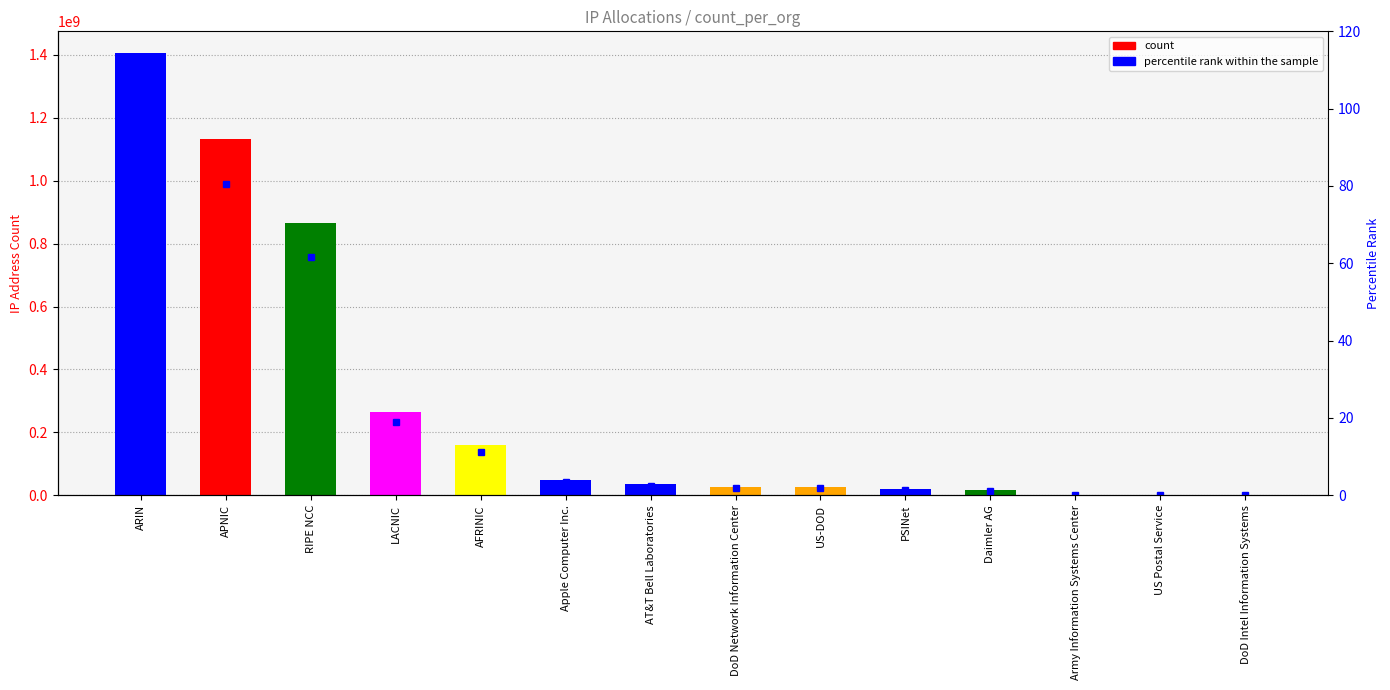

Rank the categories by count value from lowest to highest.

DoD Intel Information Systems, US Postal Service, Army Information Systems Center, Daimler AG, PSINet, US-DOD, DoD Network Information Center, AT&T Bell Laboratories, Apple Computer Inc., AFRINIC, LACNIC, RIPE NCC, APNIC, ARIN